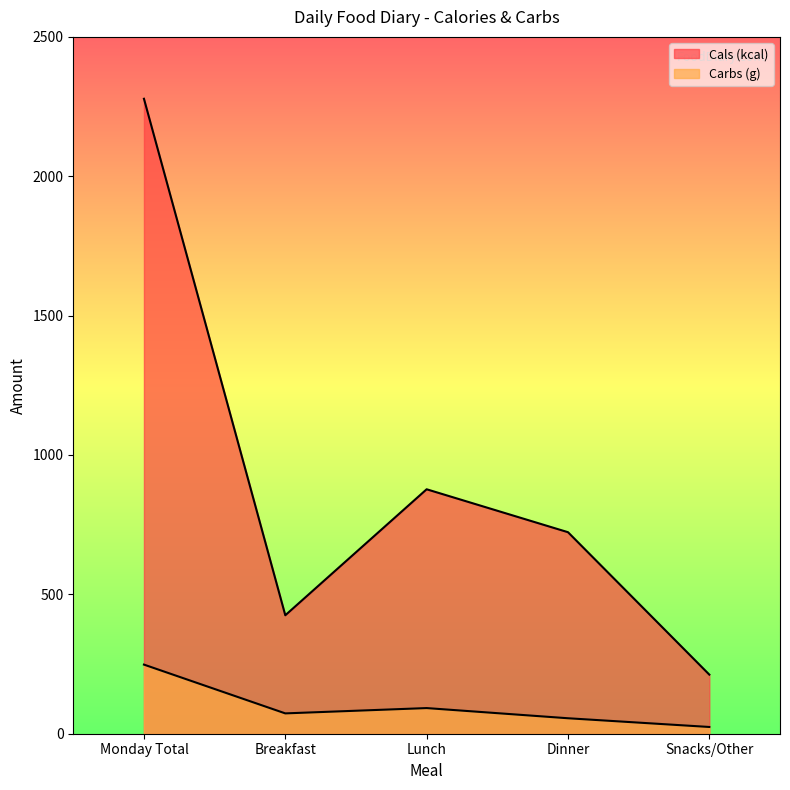

How many categories are shown in the chart?

5